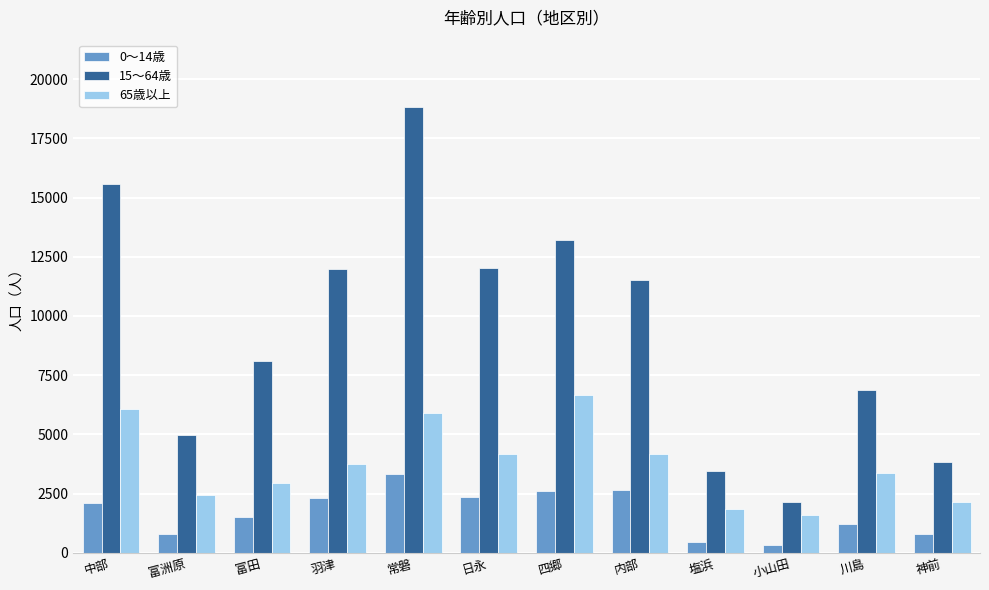

Read the 15～64歳 value at 神前.

3825